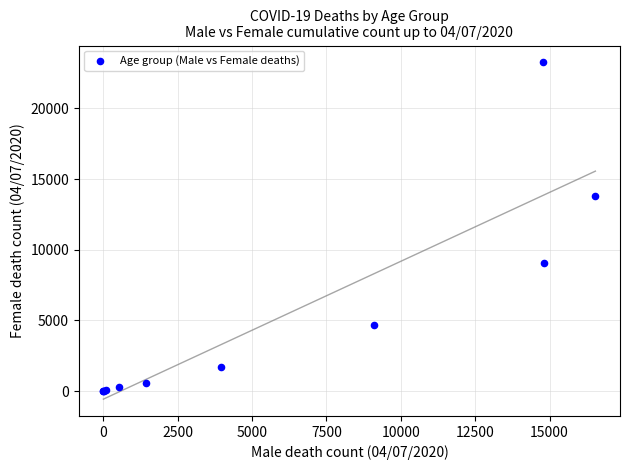

What Y value in the scatter plot is closest to 11633?

13826